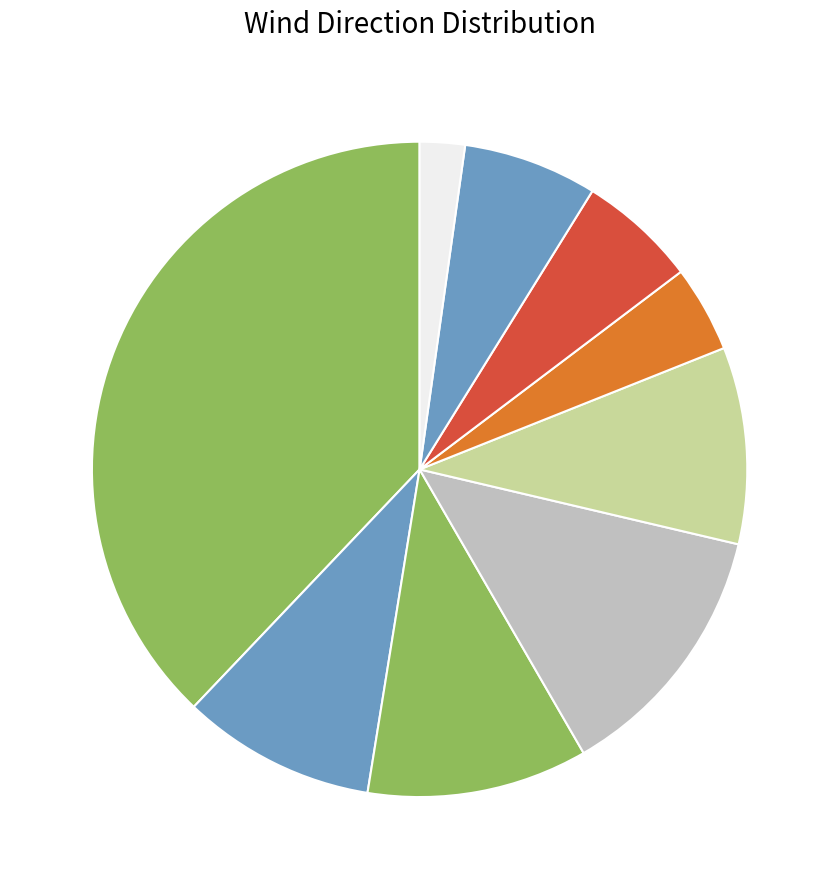

Rank the categories by value from highest to lowest.

Oest, Sud-oest, Sud, Sud-est, Nord, Nord-oest, Nord-est, Est, Calma